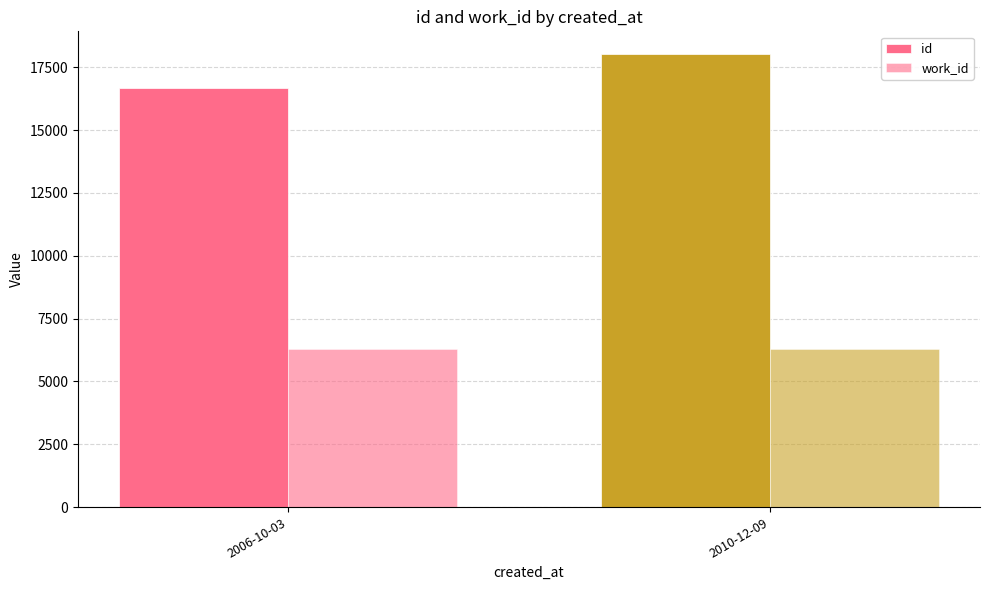

What is the spread (max minus min) of values at 2010-12-09?

11734.0